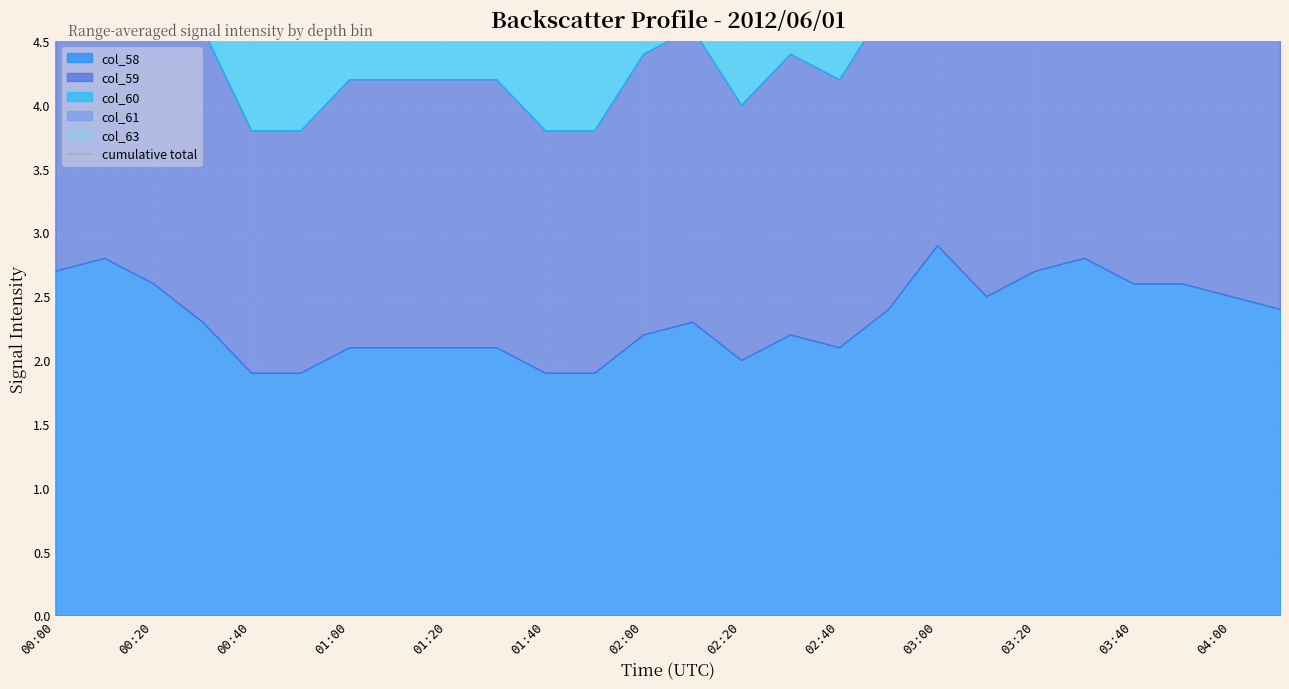

What is the difference between the values at 16 and 13?

1.0